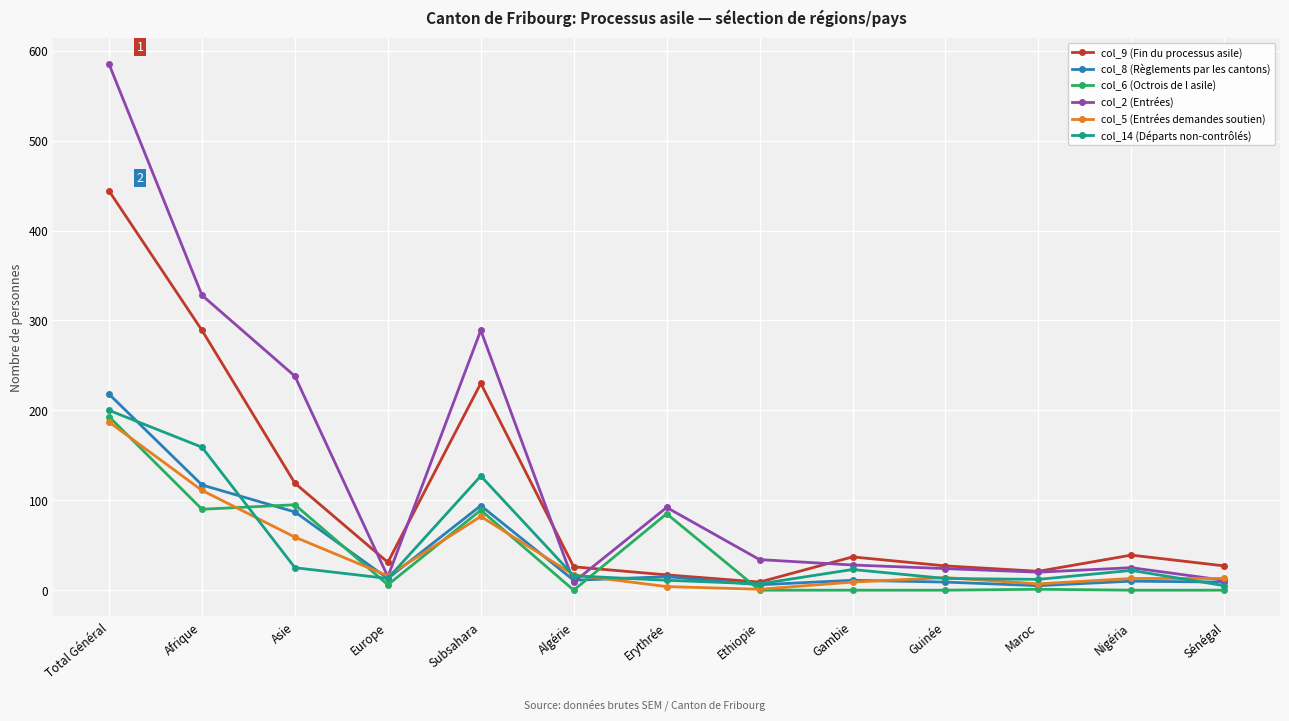

Rank the series by their maximum value, from highest to lowest.

col_2 (Entrées), col_9 (Fin du processus asile), col_8 (Règlements par les cantons), col_14 (Départs non-contrôlés), col_6 (Octrois de l asile), col_5 (Entrées demandes soutien)